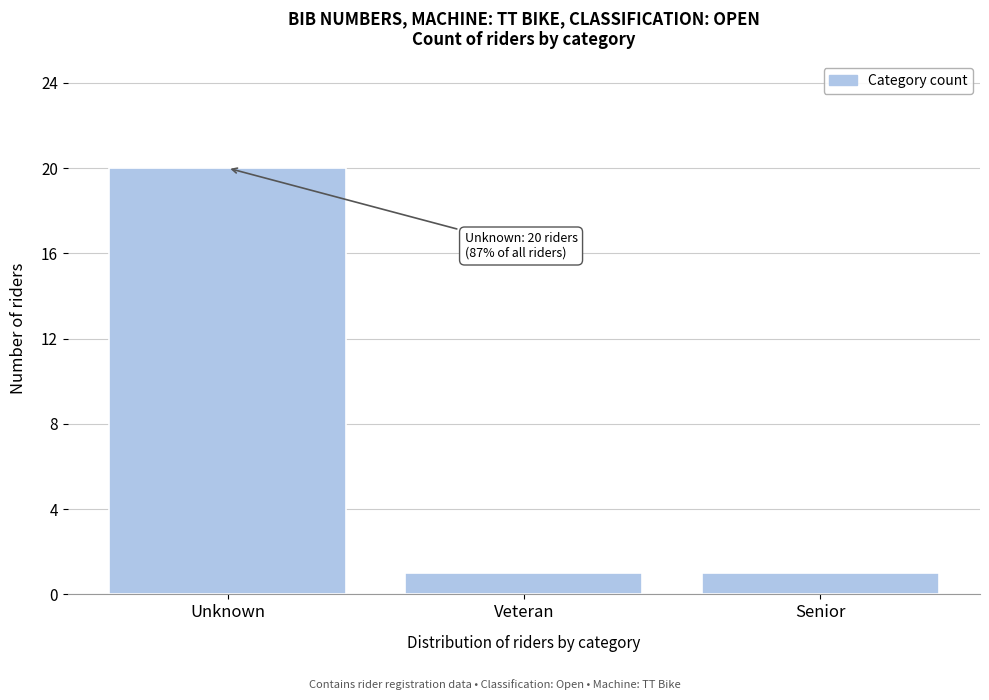

Reading left to right, list all the values displayed in this chart.

Unknown=20	Veteran=1	Senior=1